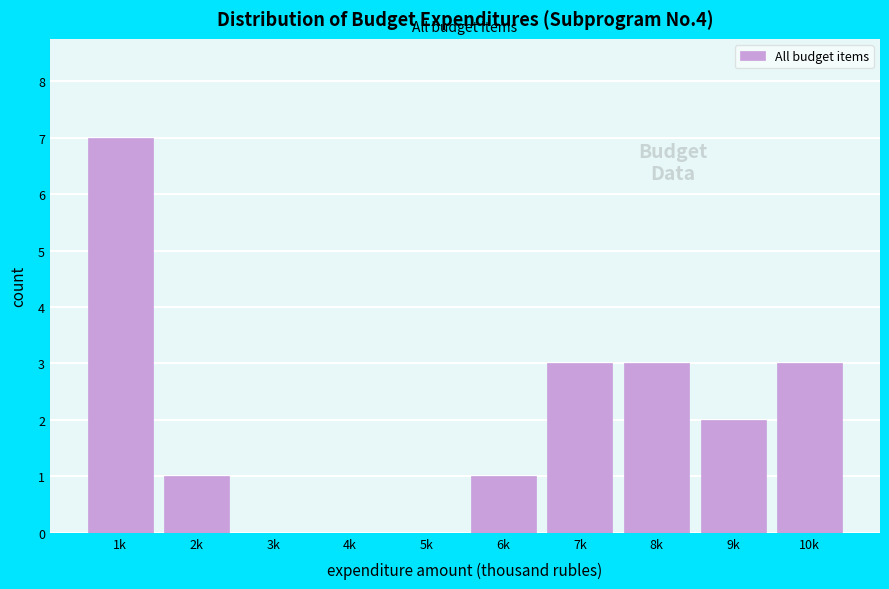

Reading right to left, what are all the values shown in this chart?

10k=3	9k=2	8k=3	7k=3	6k=1	5k=0	4k=0	3k=0	2k=1	1k=7